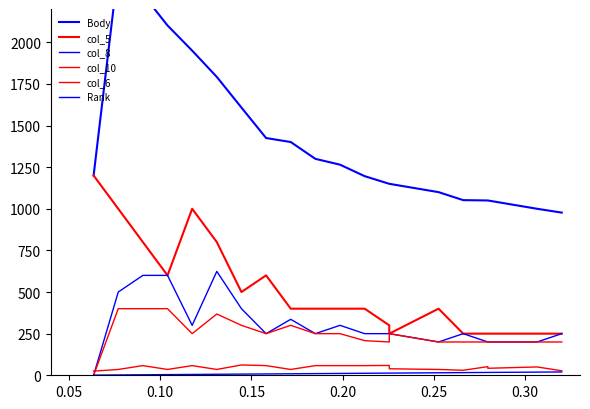

Which series has the largest range (max minus min)?

Body